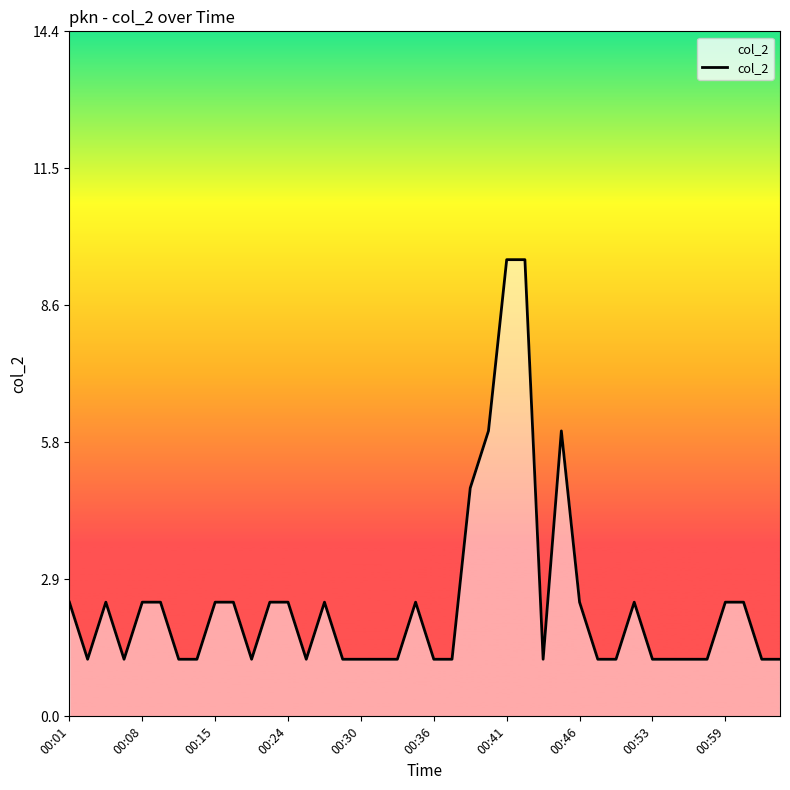

What is the greatest value displayed?

9.6